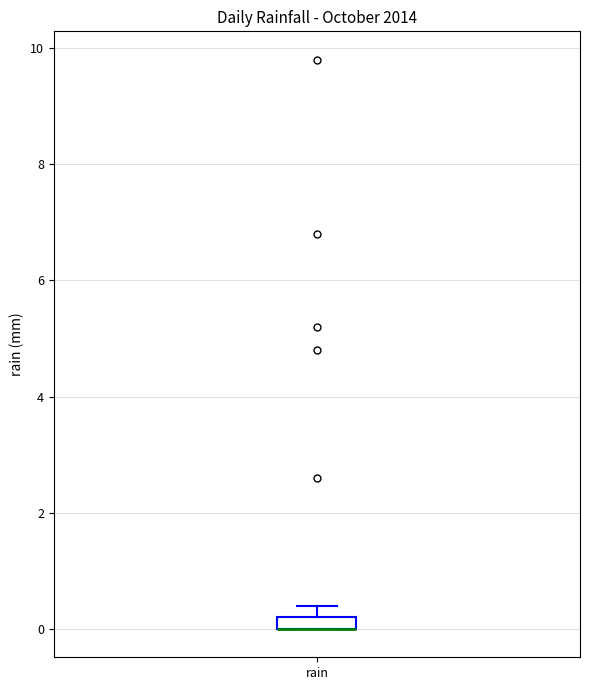

Where is the upper edge of the box for rain on the y-axis? The values are not printed on the chart, so give them approximately, as read against the axis.

0.2